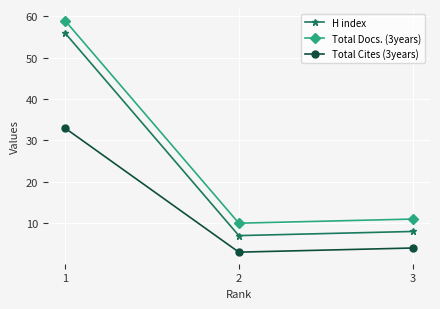

What is the difference between the highest and lowest values at 1?

26